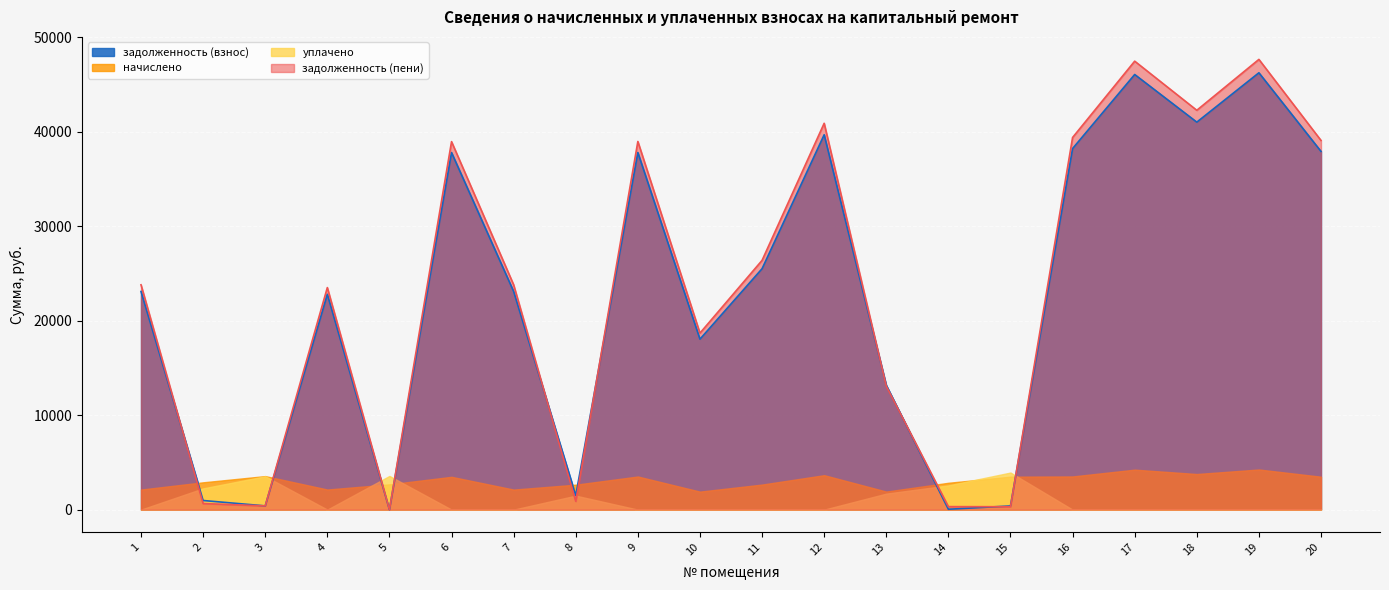

How many lines are shown in the chart?

4